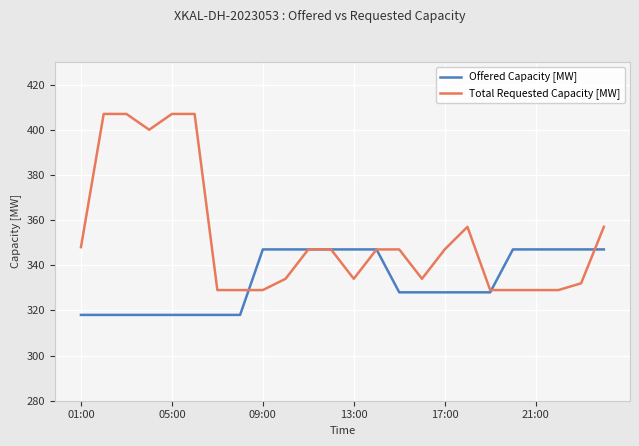

Which series has the largest range (max minus min)?

Total Requested Capacity [MW]